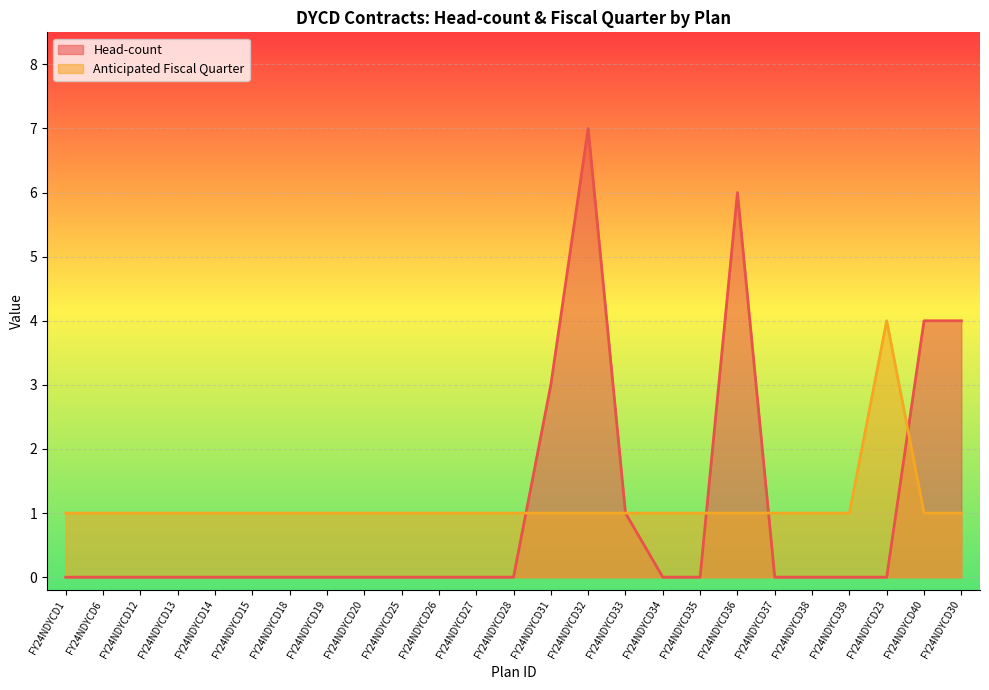

What position from the left is FY24NDYCD28?

13